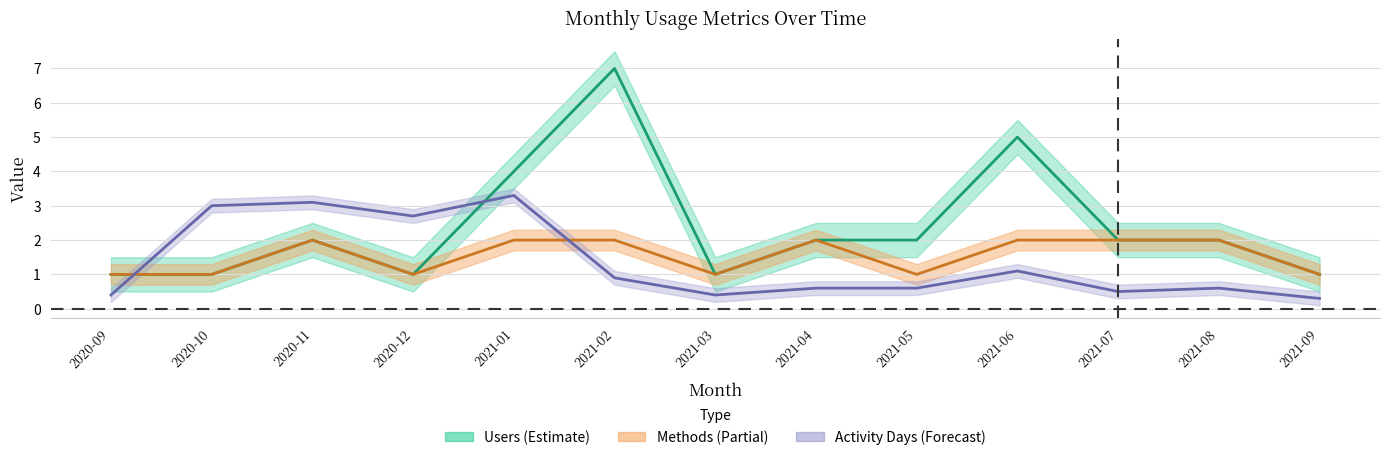

What is the label of the 7th point from the right?

2021-03